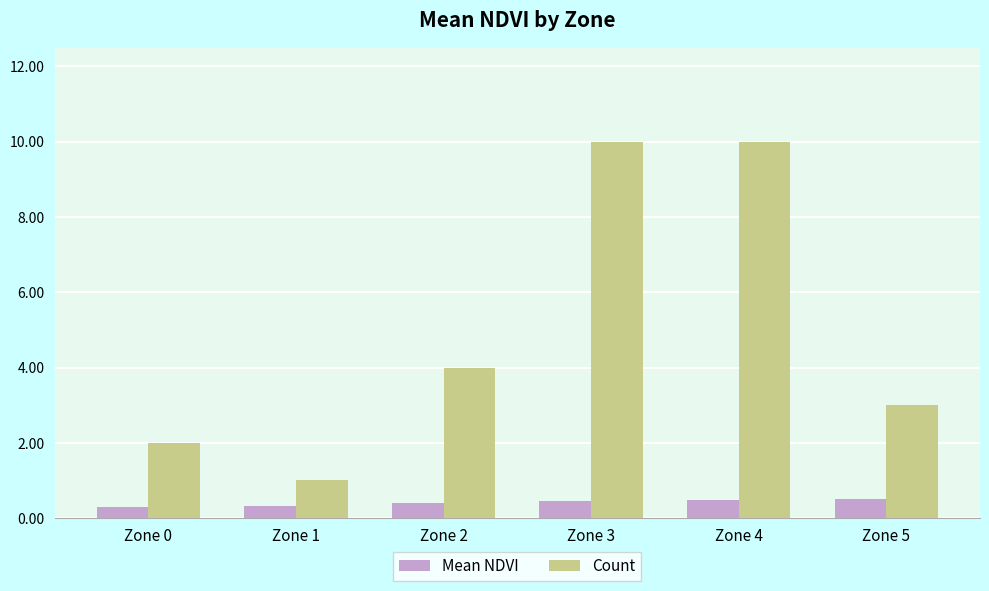

What is the total value across all series at Zone 3?

10.4